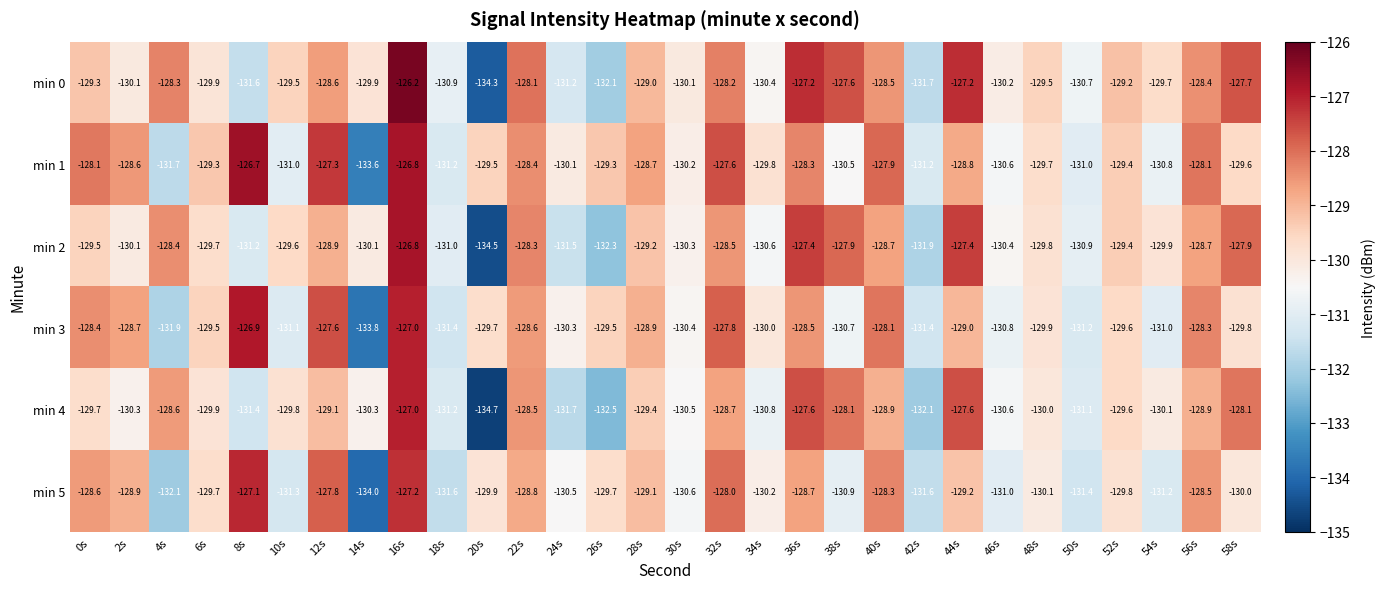

At which label does min 5 first exceed -129?

0s